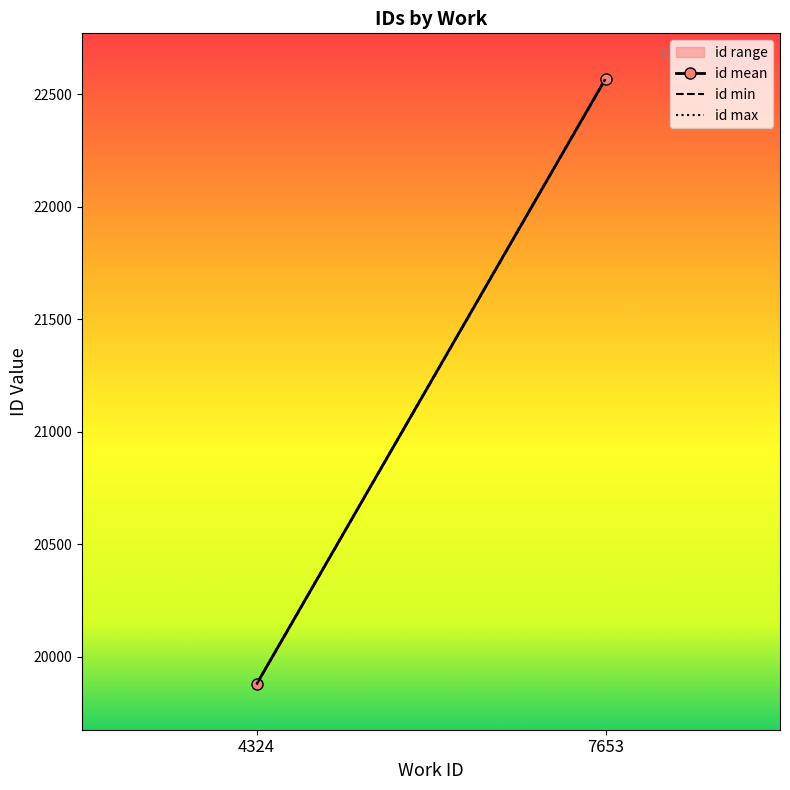

What is the difference between the id max values at 4324 and 7653?

2691